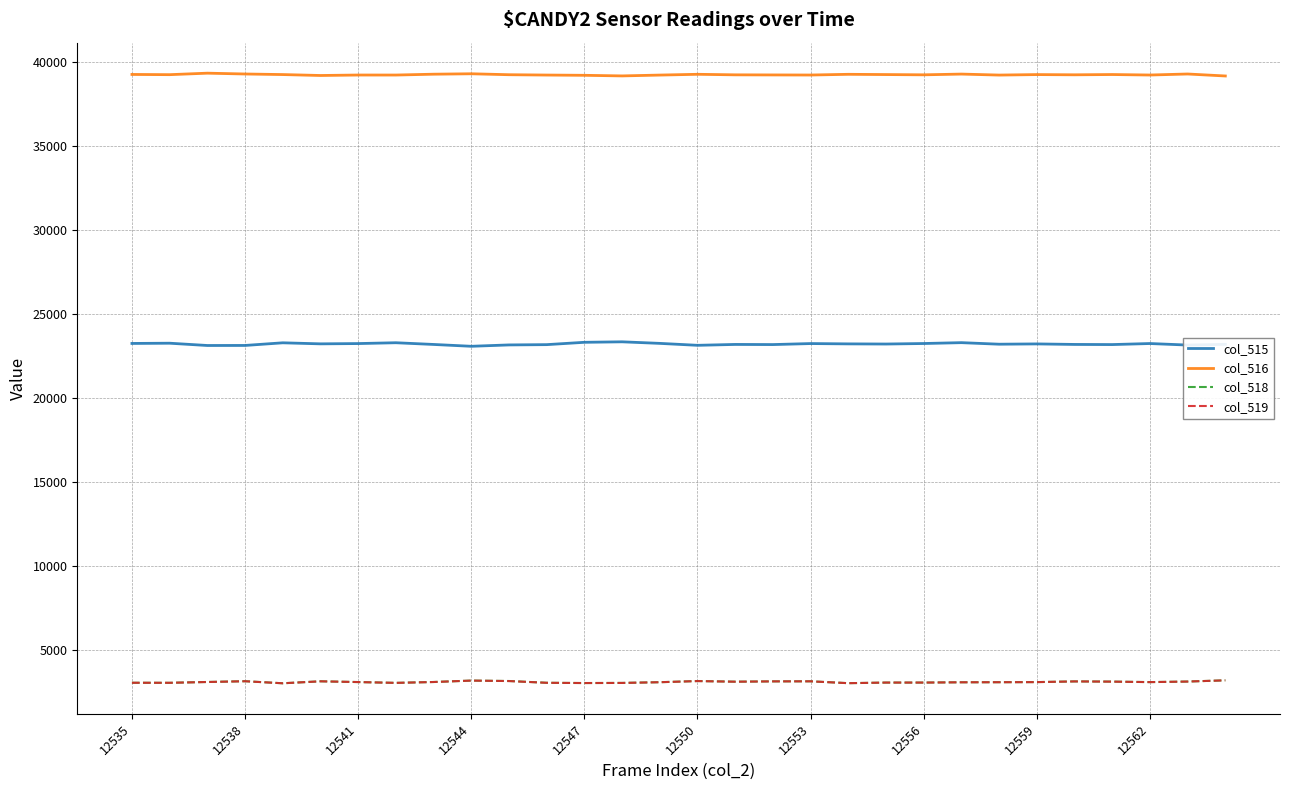

What are all the series names shown in the legend?

col_515, col_516, col_518, col_519